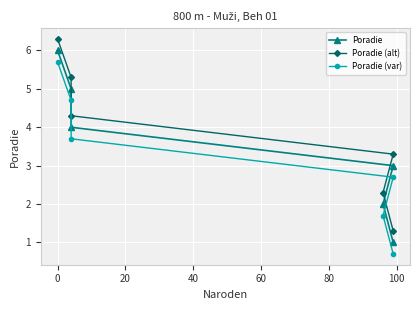

Count the number of data series in this chart.

3